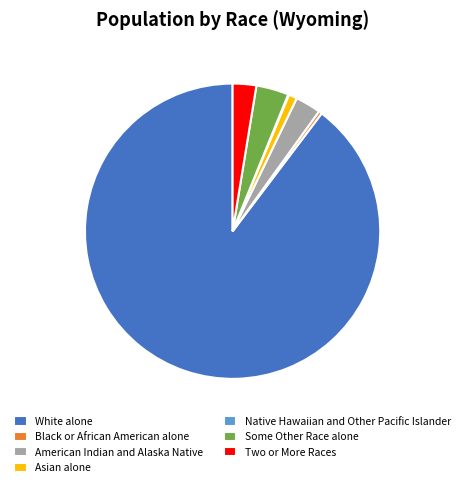

Which has a higher value, White alone or Asian alone?

White alone